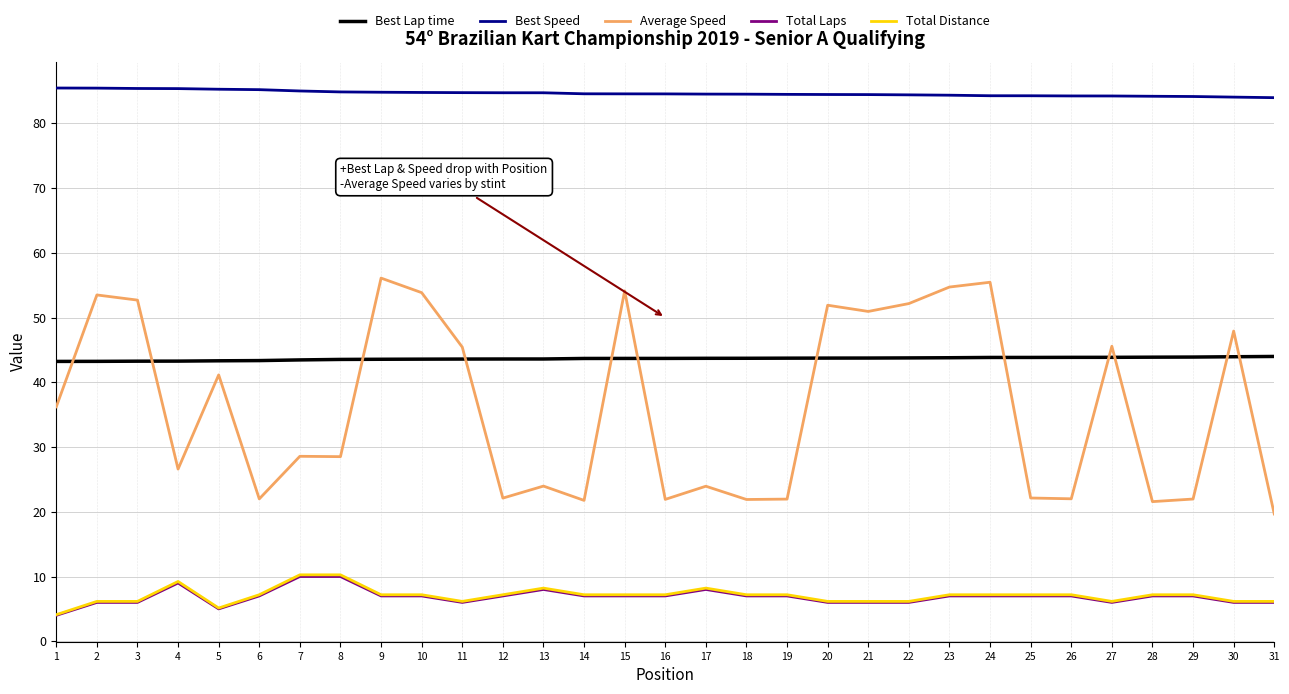

Which series changed the most between 7 and 10?

Average Speed